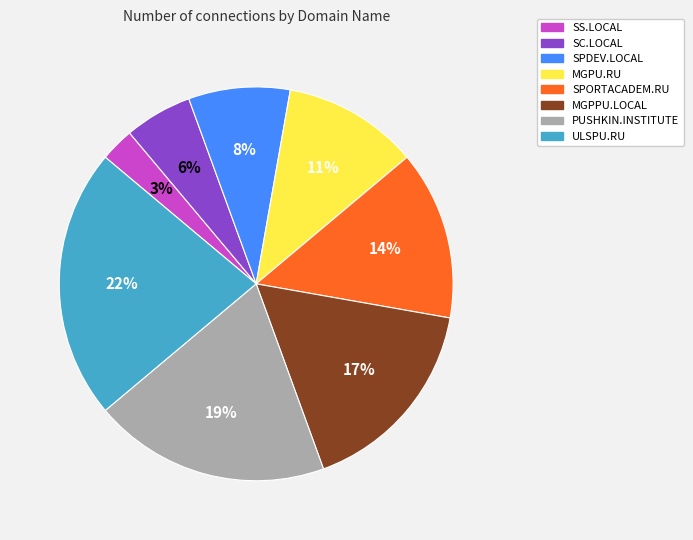

What percentage is the SC.LOCAL slice, to the nearest percent?

6%